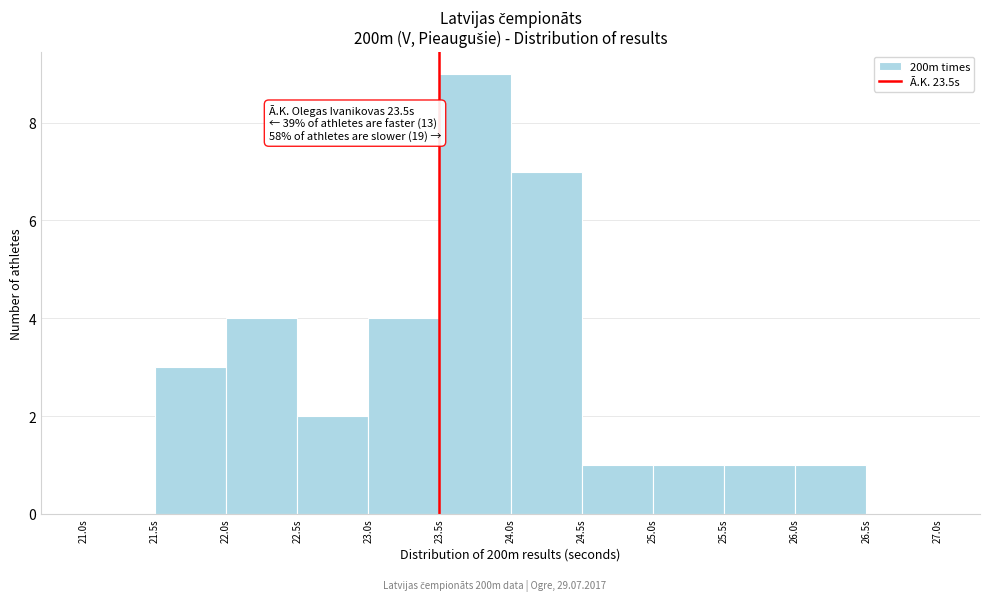

Which range on the x-axis has the tallest bar?

23.5 to 24.0